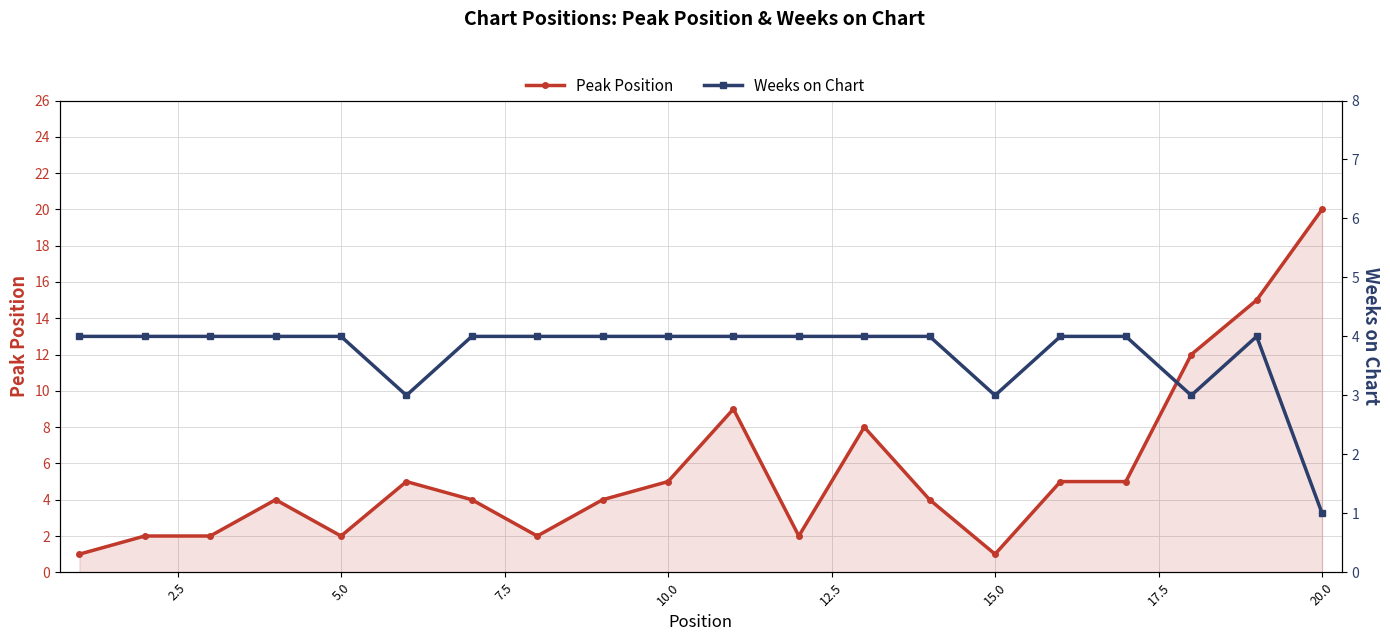

How many interior local valleys does the Peak Position series have?

4